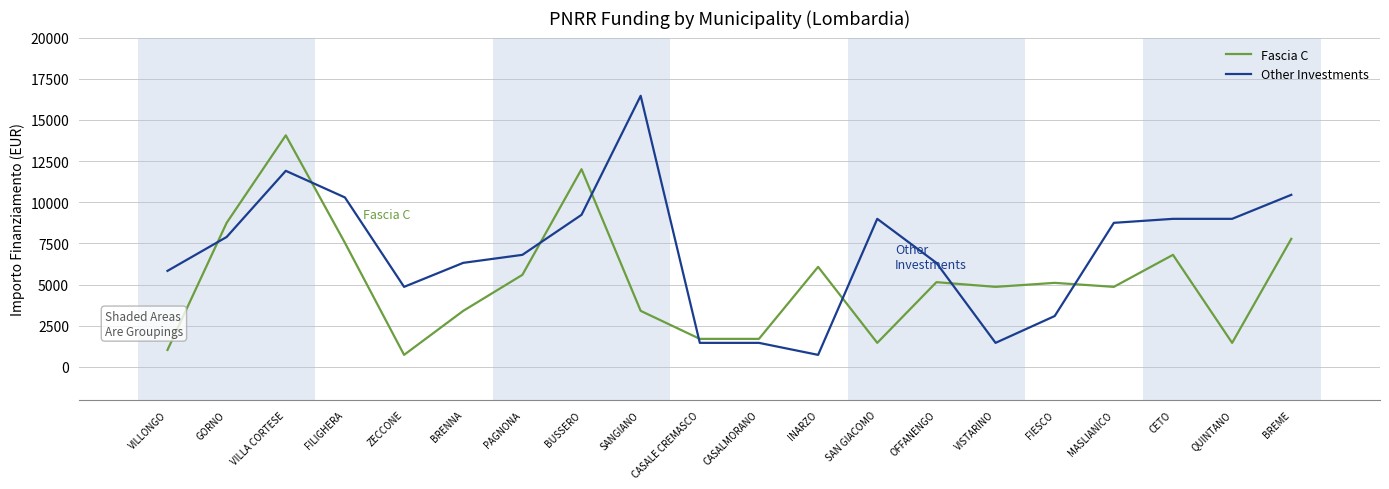

What are all the series names shown in the legend?

Fascia C, Other Investments